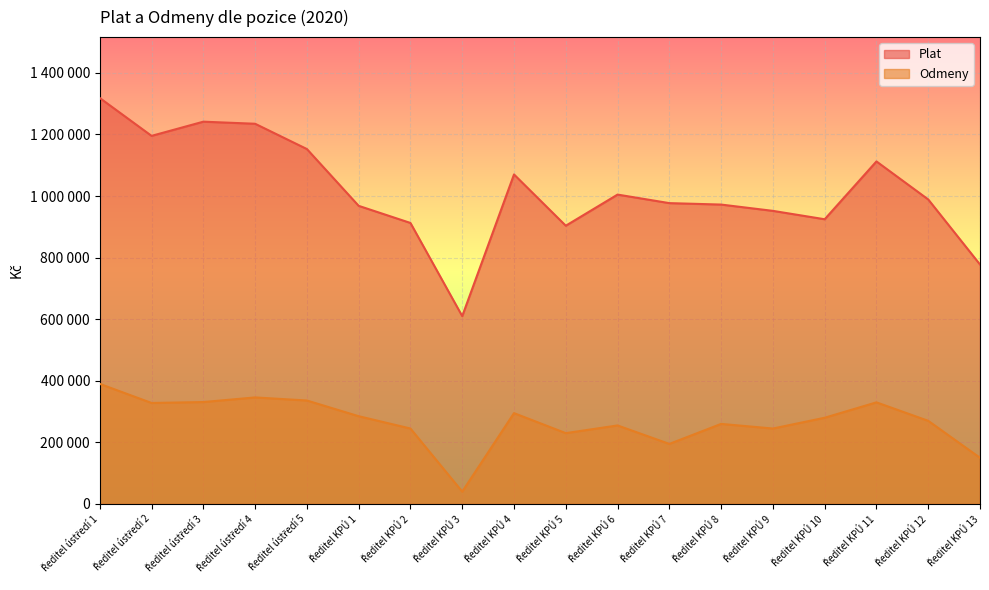

What is the difference between the second highest and second lowest values in the Plat series?

463914